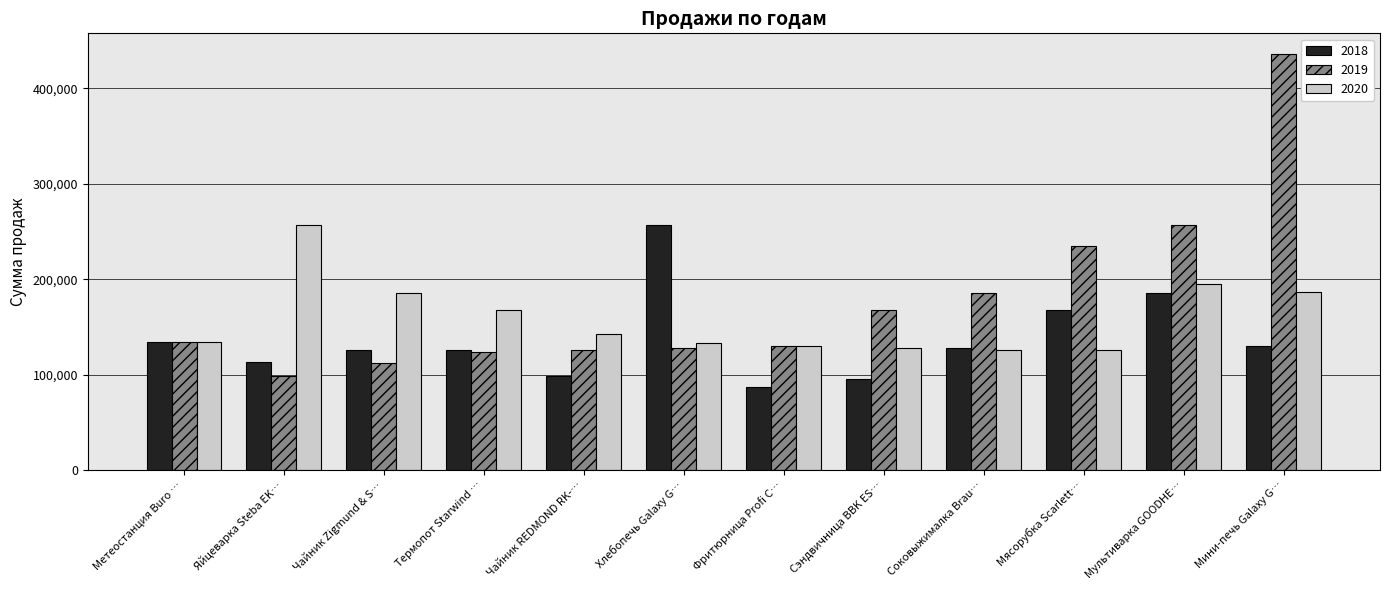

What value does the 2019 series have at Метеостанция Buro …?

134420